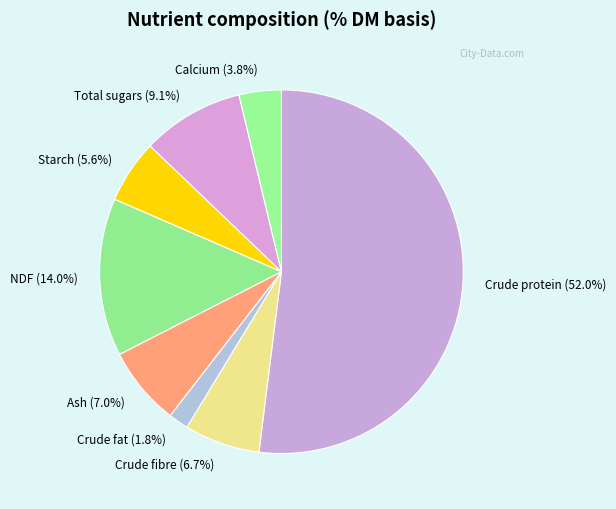

Does NDF represent more than half of the total?

No